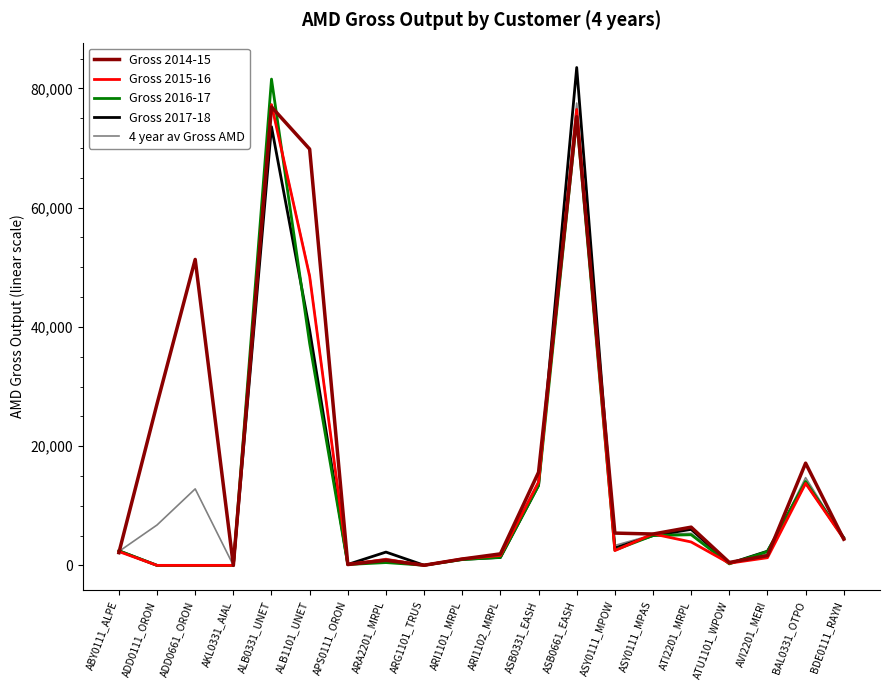

Does the chart display data point markers on the line(s)?

No